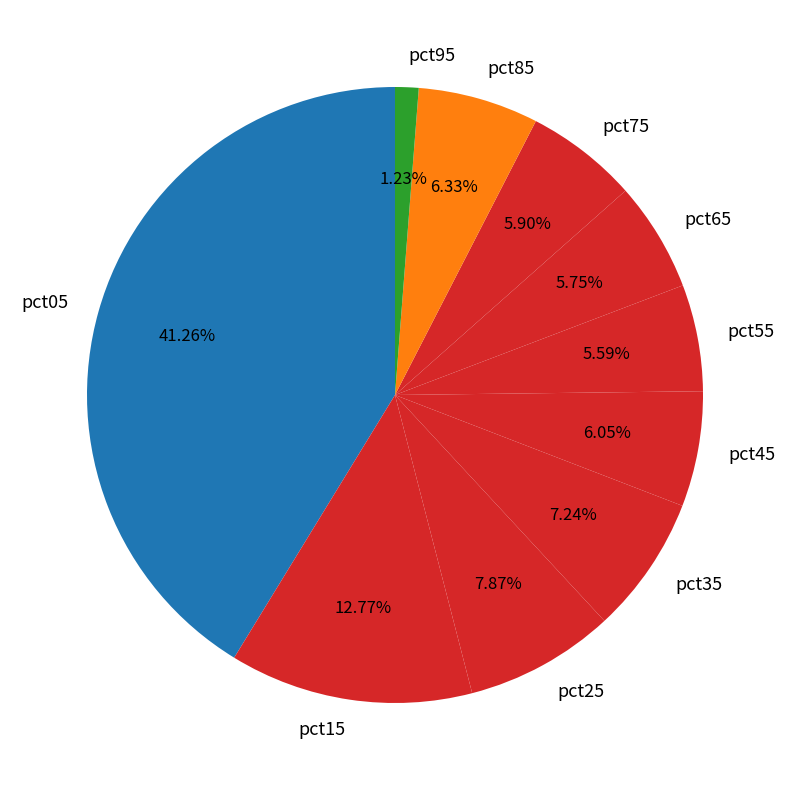

Is pct75 the majority of the pie?

No